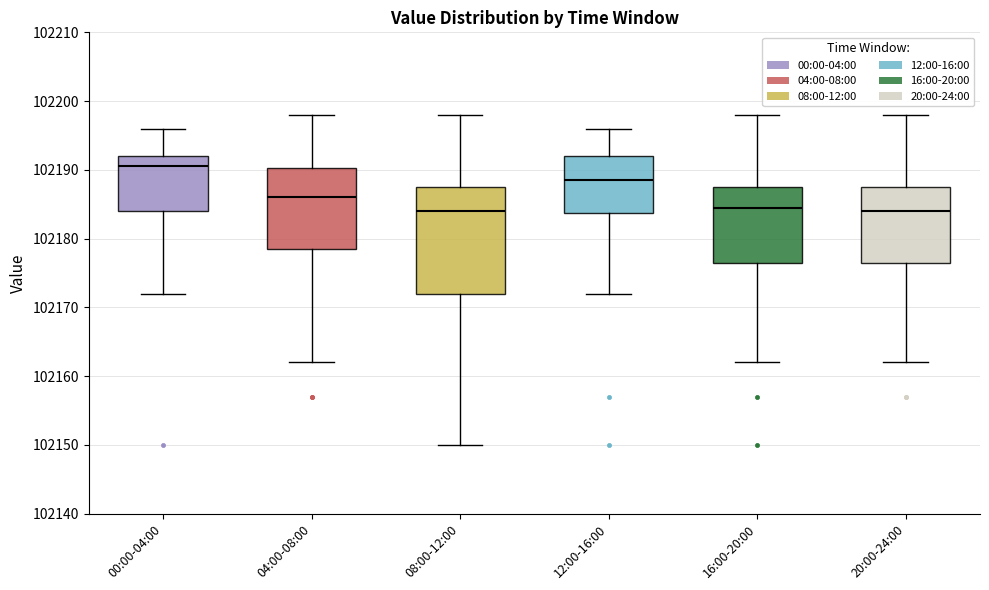

Where does the lower whisker of the box for 04:00-08:00 end on the y-axis? The values are not printed on the chart, so give them approximately, as read against the axis.

102162